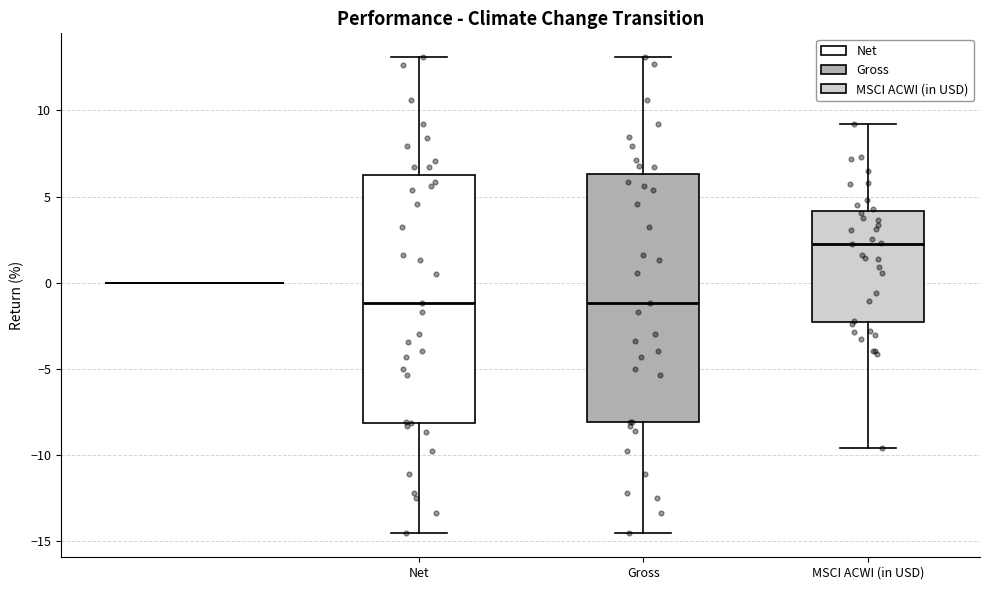

Reading left to right, read every box against the y-axis: the position of its median line, the range the box covers, and the ends of its whiskers. The values are not printed on the chart, so give them approximately, as read against the axis.

Net: median -1.0, box -8.0 to 6.5, whiskers -14.5 to 13.0
Gross: median -1.0, box -8.0 to 6.5, whiskers -14.5 to 13.0
MSCI ACWI (in USD): median 2.0, box -2.5 to 4.0, whiskers -9.5 to 9.0